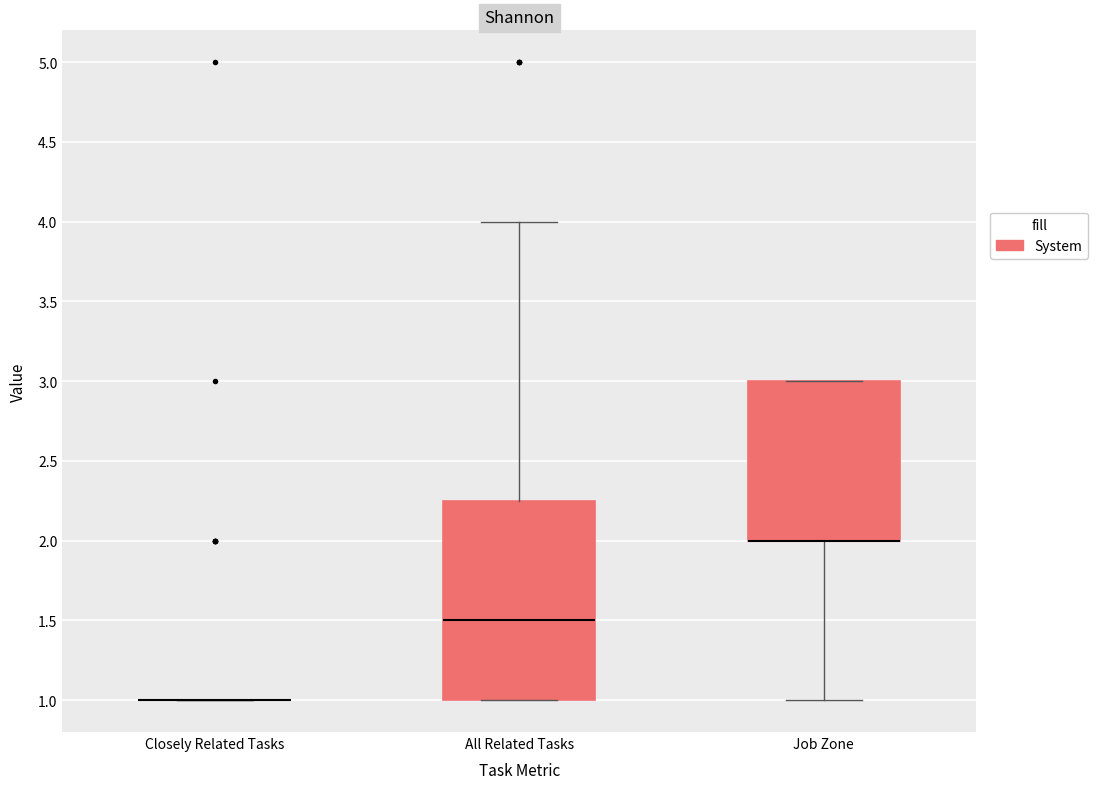

Reading left to right, read every box against the y-axis: the position of its median line, the range the box covers, and the ends of its whiskers. The values are not printed on the chart, so give them approximately, as read against the axis.

Closely Related Tasks: box collapsed to a line at 1.00, whiskers 1.00 to 1.00
All Related Tasks: median 1.50, box 1.00 to 2.25, whiskers 1.00 to 4.00
Job Zone: median 2.00 (drawn on the box's lower edge), box 2.00 to 3.00, whiskers 1.00 to 3.00